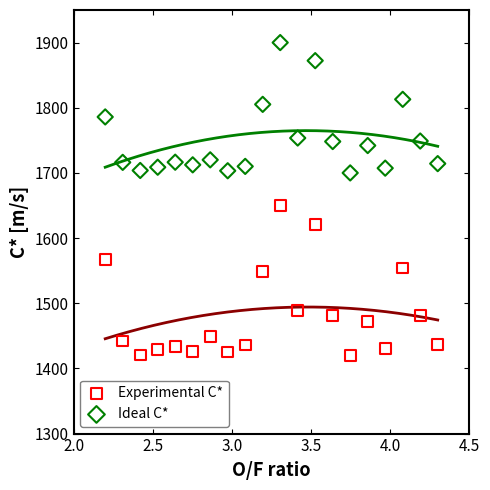

Which series contains the highest Y value?

Ideal C*